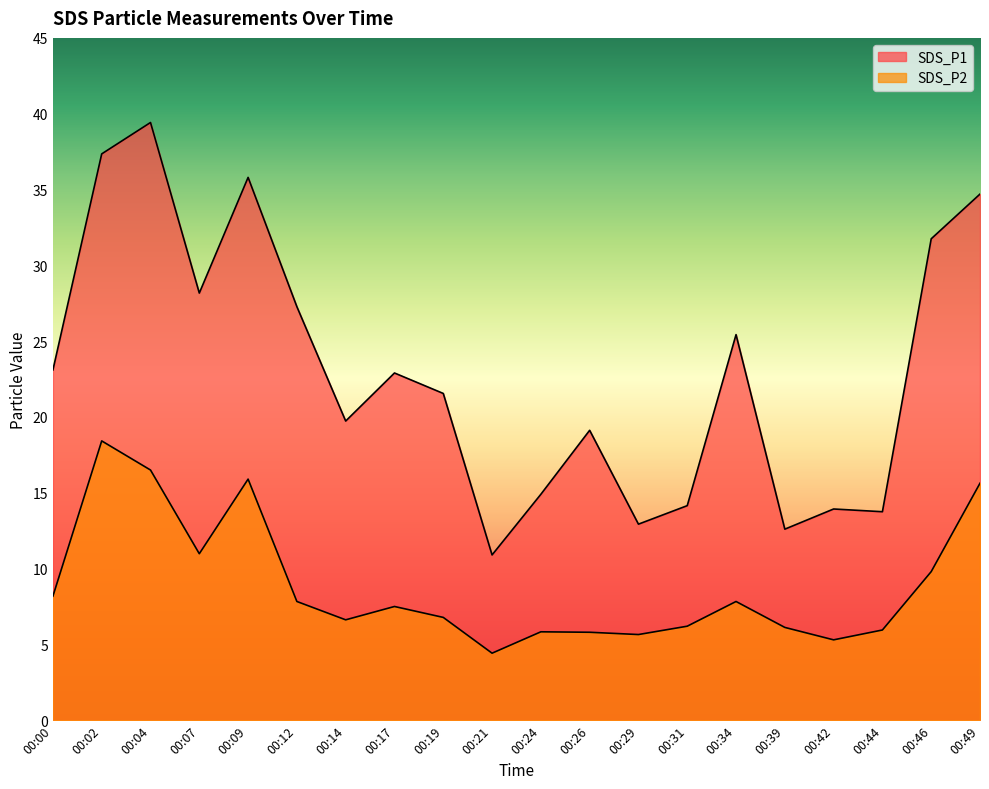

Does the chart display data point markers on the line(s)?

No